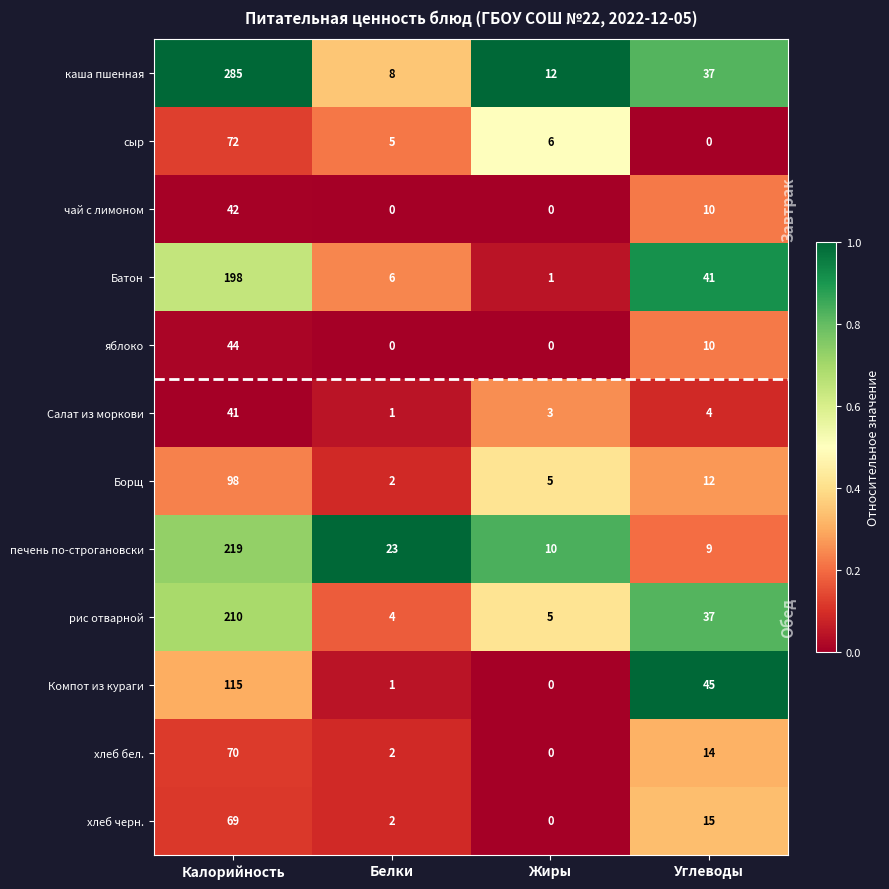

What is the sum of the чай с лимоном values at Калорийность and Жиры?

42